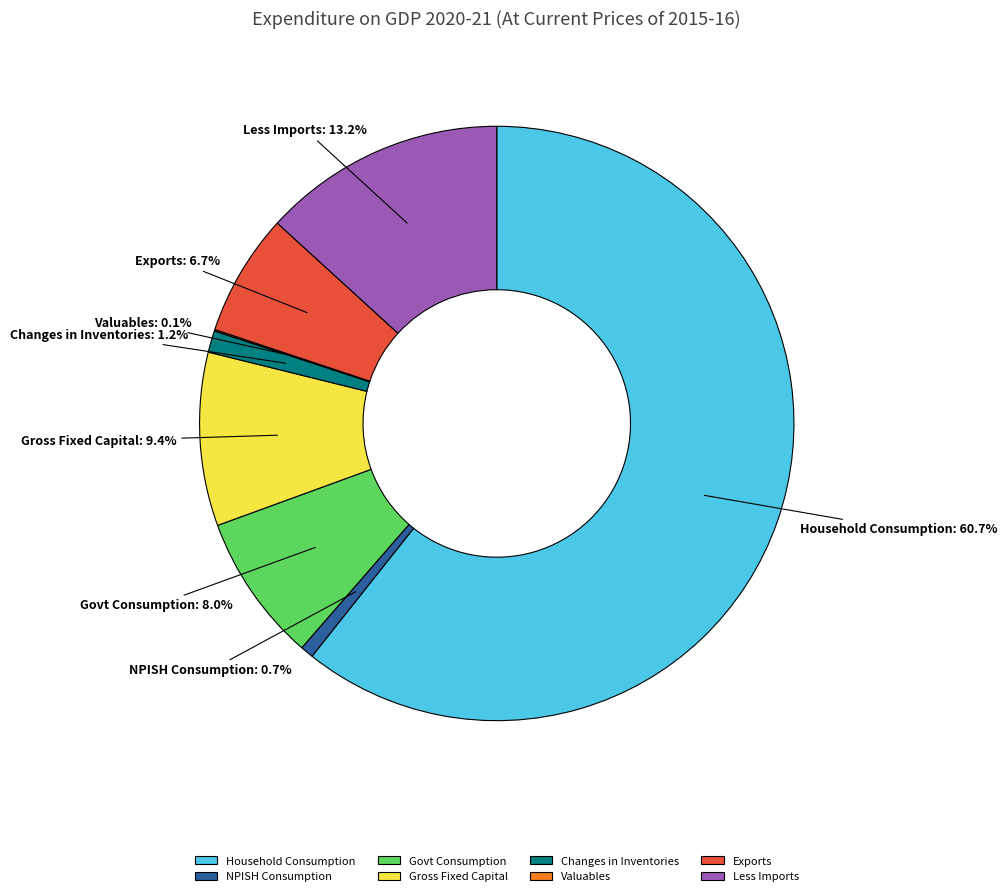

Which category has the biggest portion of the pie?

Household Consumption